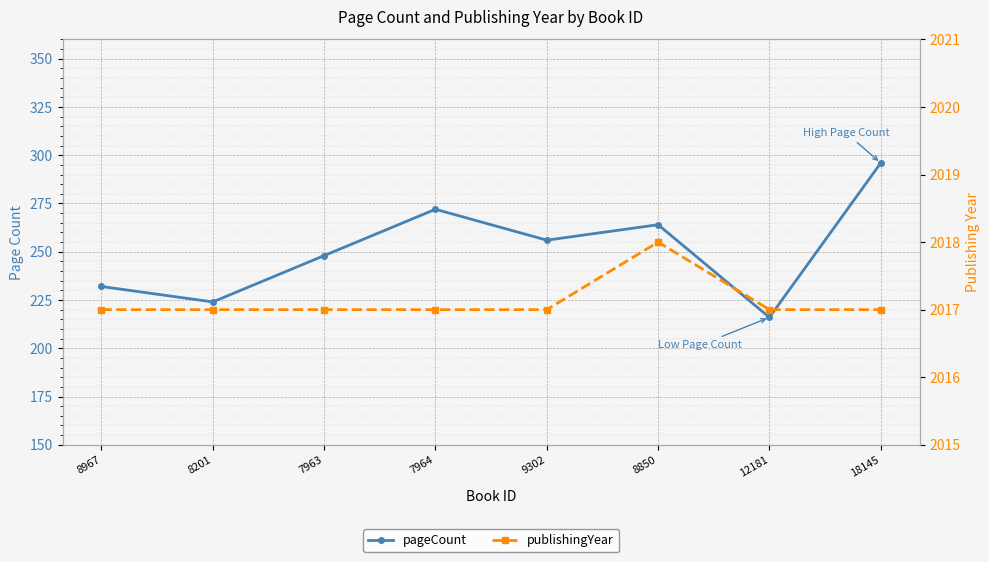

Where is publishingYear nearest to the value 2017?

8967